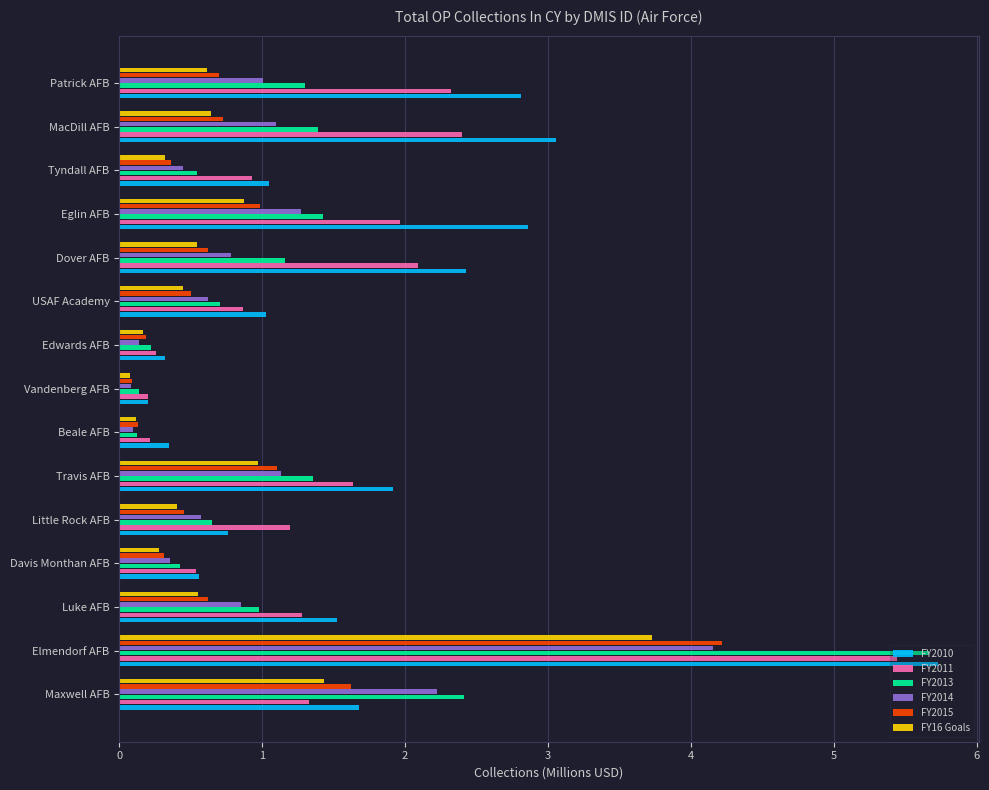

At which label does FY2010 reach its minimum?

Vandenberg AFB